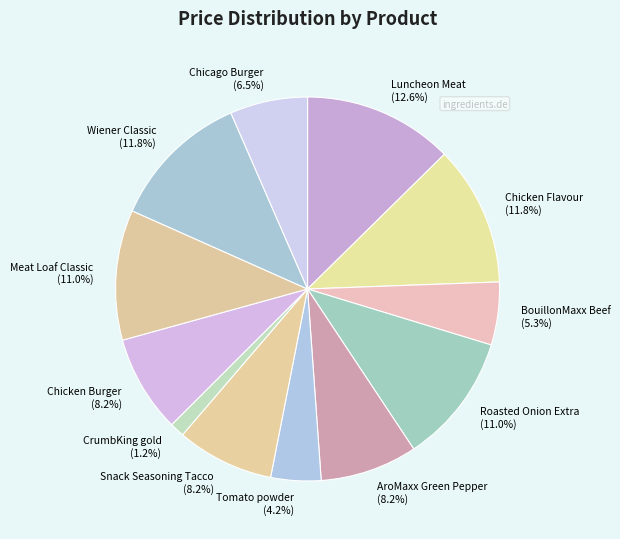

To the nearest percent, what is the average slice percentage?

8%